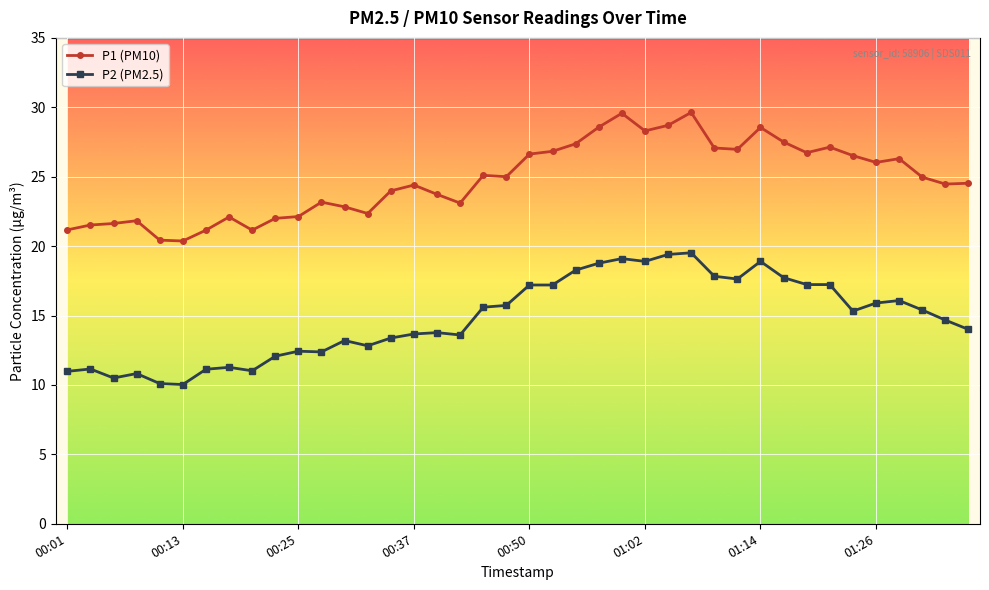

How many categories are shown in the chart?

40